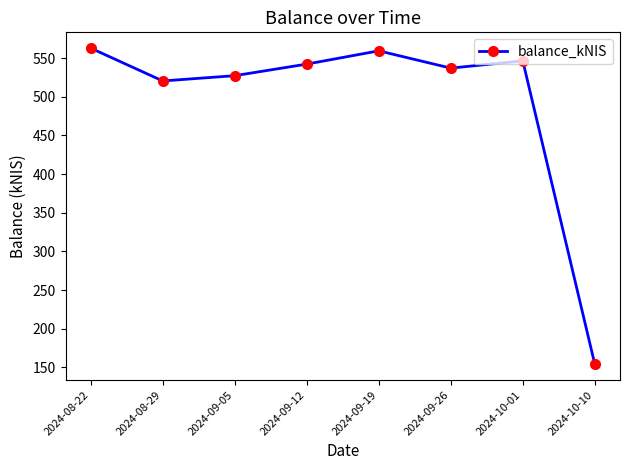

How many points are higher than both their immediate neighbors (excluding endpoints)?

2